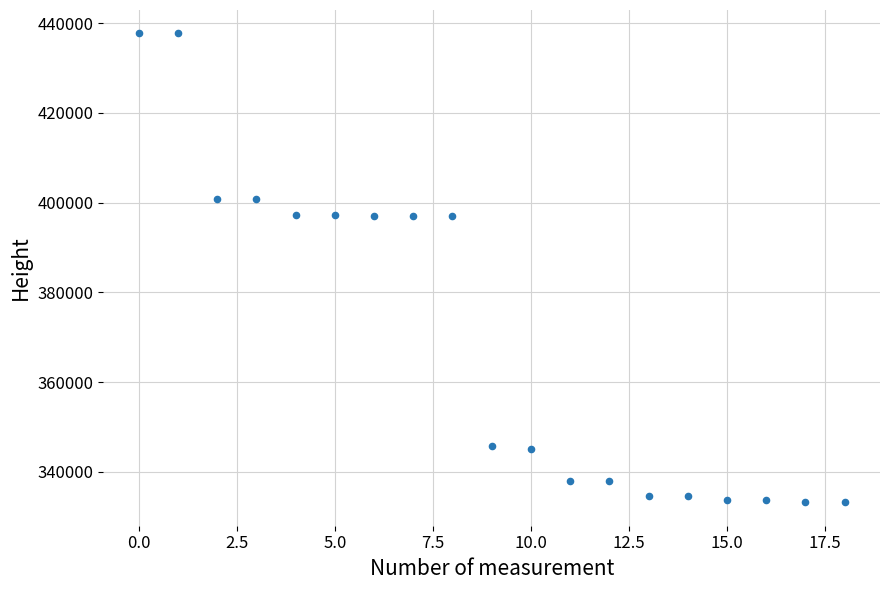

What is the range of Y values (max minus min)?

104466